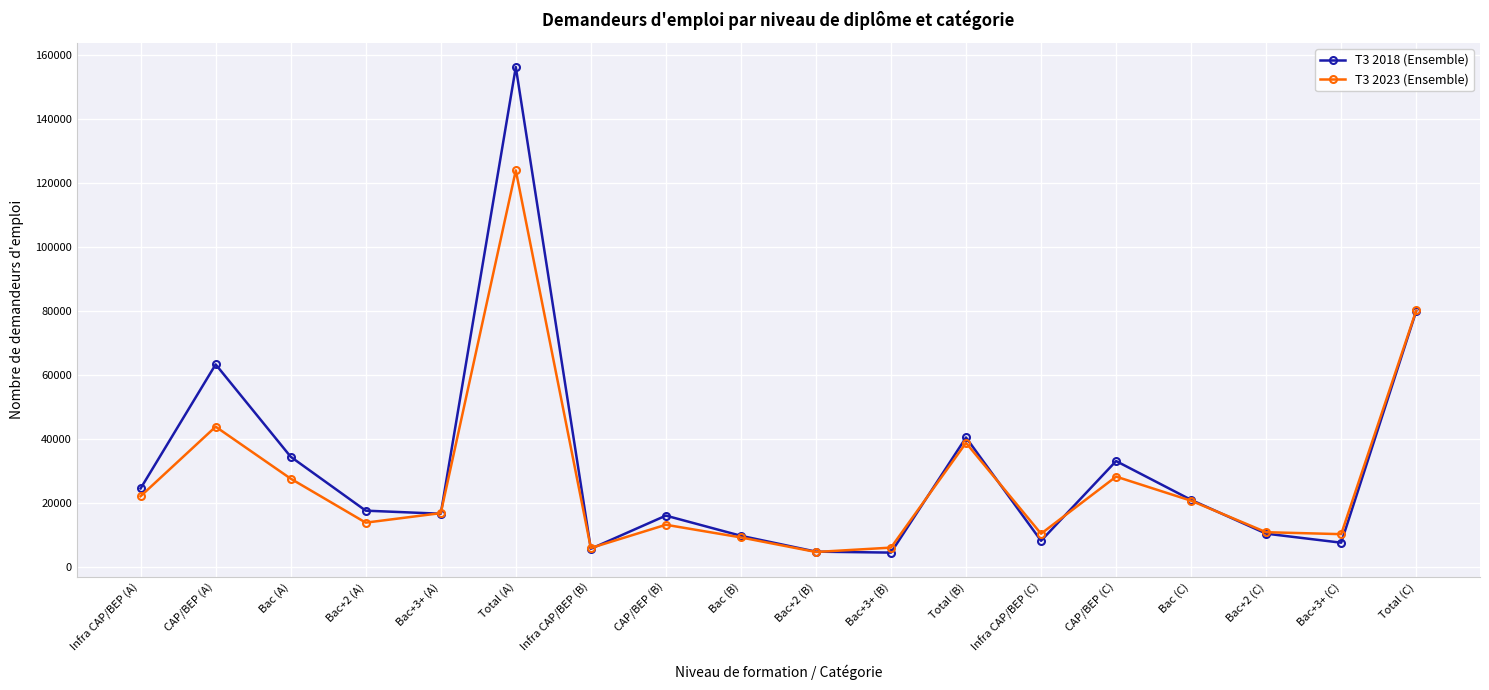

List the series in order of their peak value, highest first.

T3 2018 (Ensemble), T3 2023 (Ensemble)